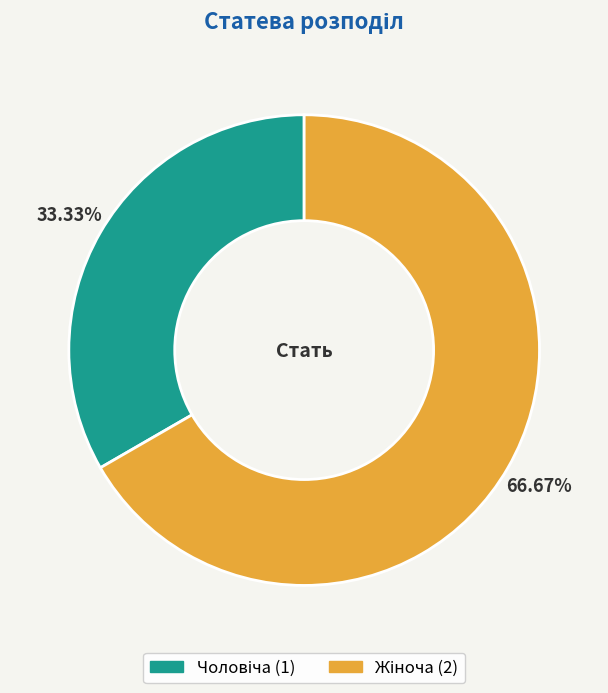

Is there a majority slice in this chart?

Yes